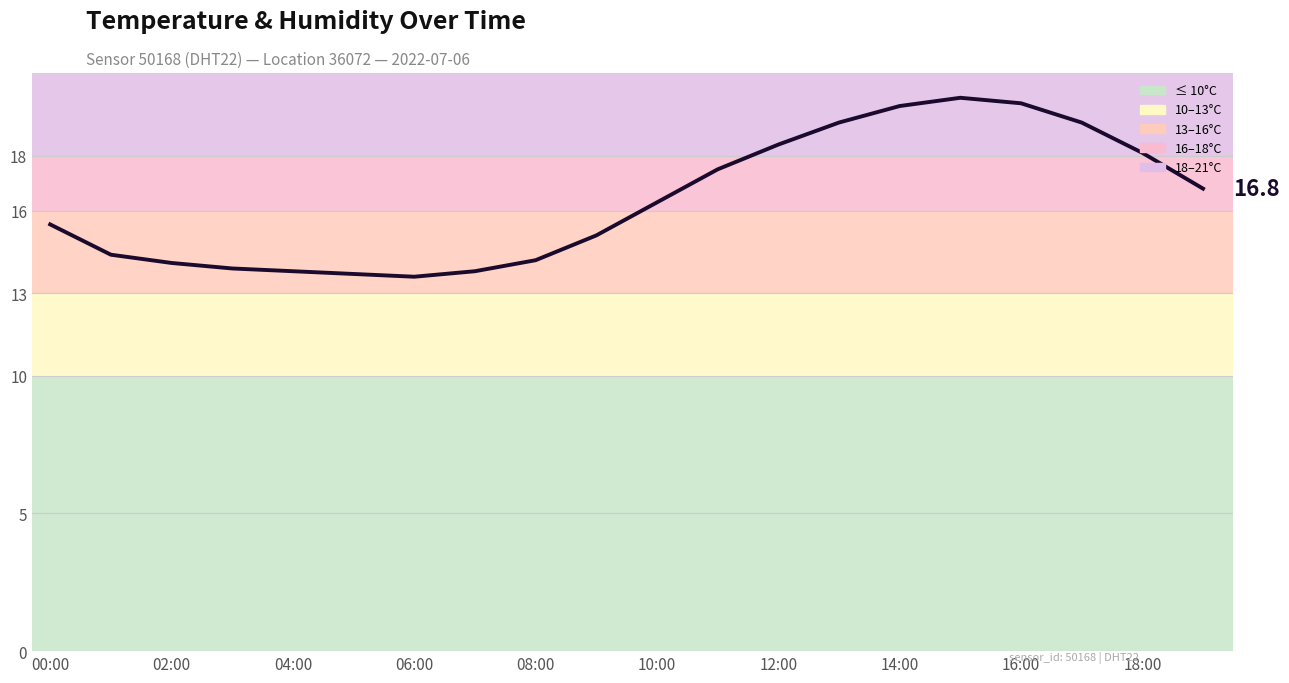

What is the minimum value shown in the chart?

13.6